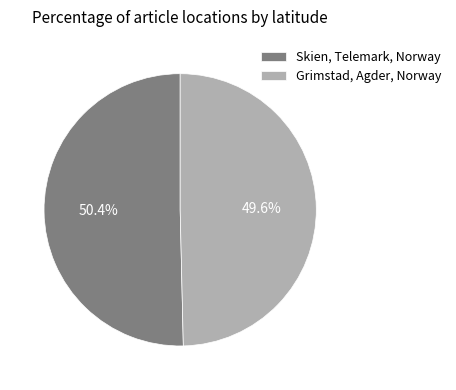

What is the total percentage of Skien, Telemark, Norway and Grimstad, Agder, Norway?

100.0%